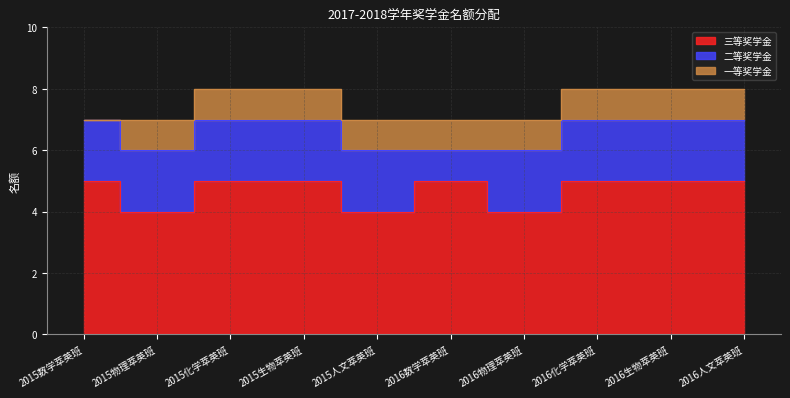

Where is the first local maximum for 三等奖学金?

2016数学萃英班